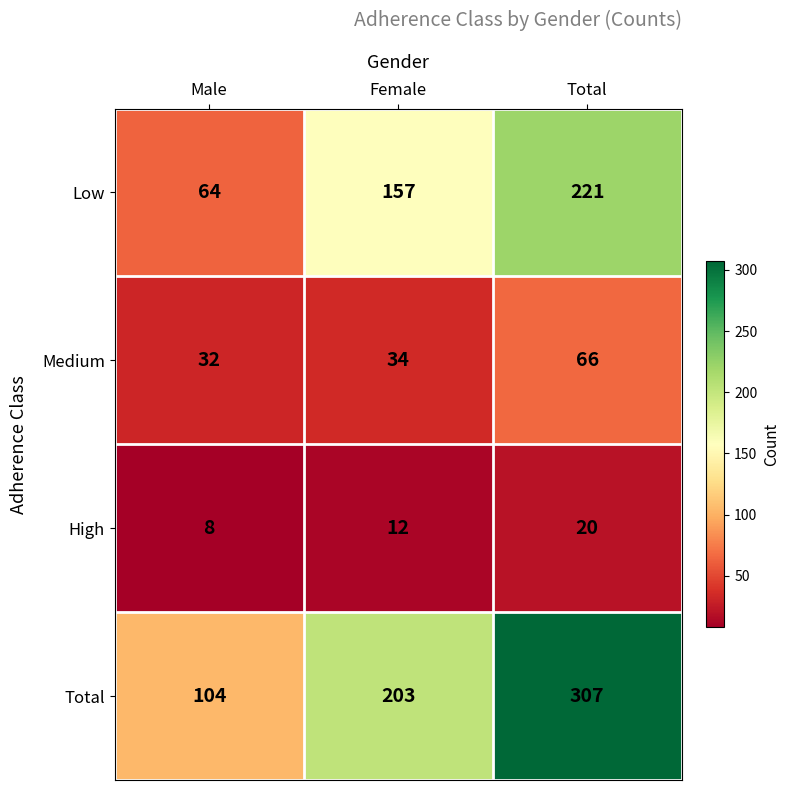

Reading left to right, transcribe all the data shown in this chart.

Low: 64	157	221
Medium: 32	34	66
High: 8	12	20
Total: 104	203	307